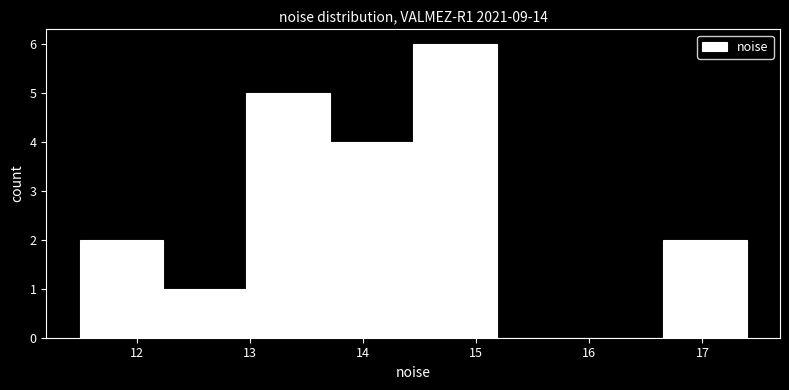

Reading left to right, transcribe this chart: for each bar, give the range it covers on the x-axis and its height. Neither the bar edges nor the heights are printed on the chart, so give them approximately, as read against the axes.

11.5 to 12.2: 2
12.2 to 13.0: 1
13.0 to 13.7: 5
13.7 to 14.4: 4
14.4 to 15.2: 6
15.2 to 15.9: 0
15.9 to 16.7: 0
16.7 to 17.4: 2